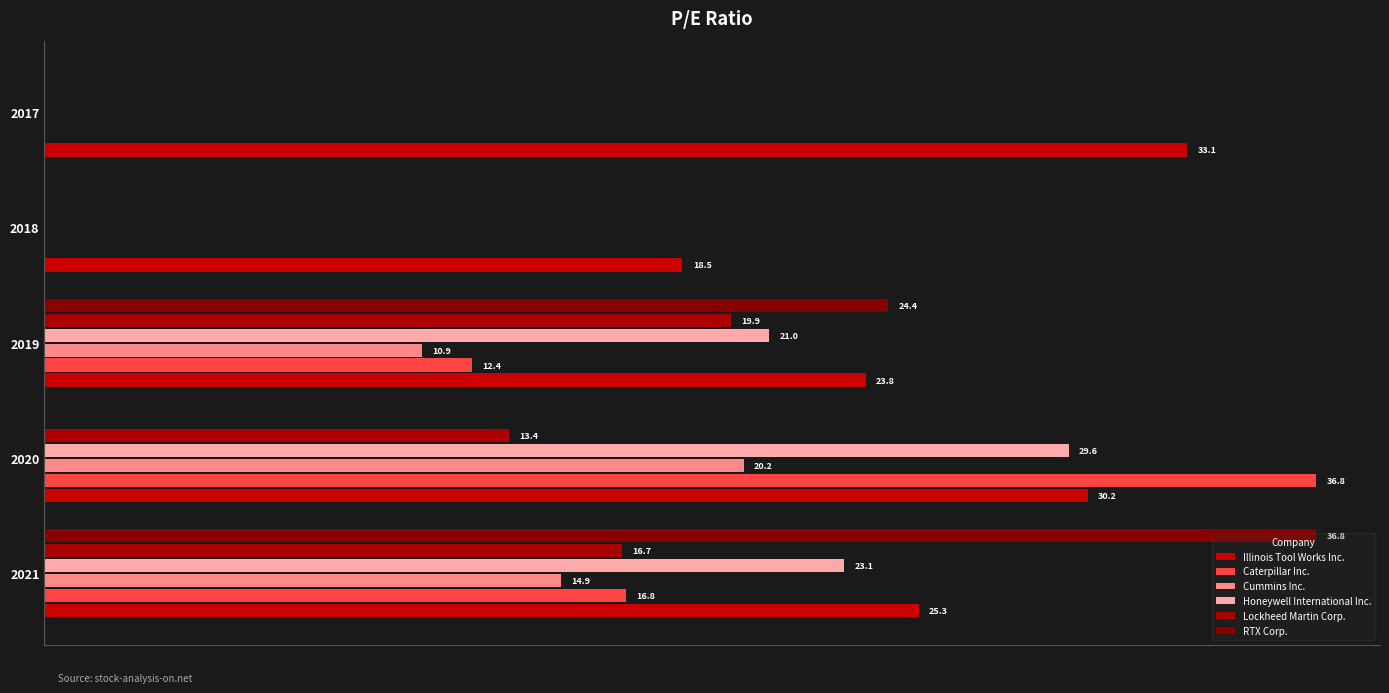

What are all the series names shown in the legend?

Illinois Tool Works Inc., Caterpillar Inc., Cummins Inc., Honeywell International Inc., Lockheed Martin Corp., RTX Corp.